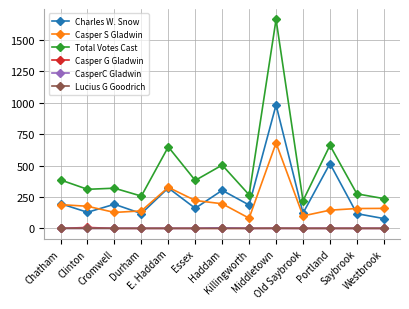

True or false: Charles W. Snow and Lucius G Goodrich cross at least once.

False